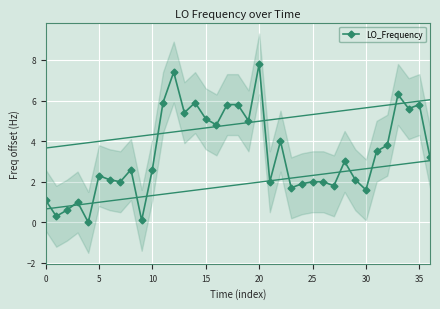

What is the difference between the values at 22 and 27?

2.2